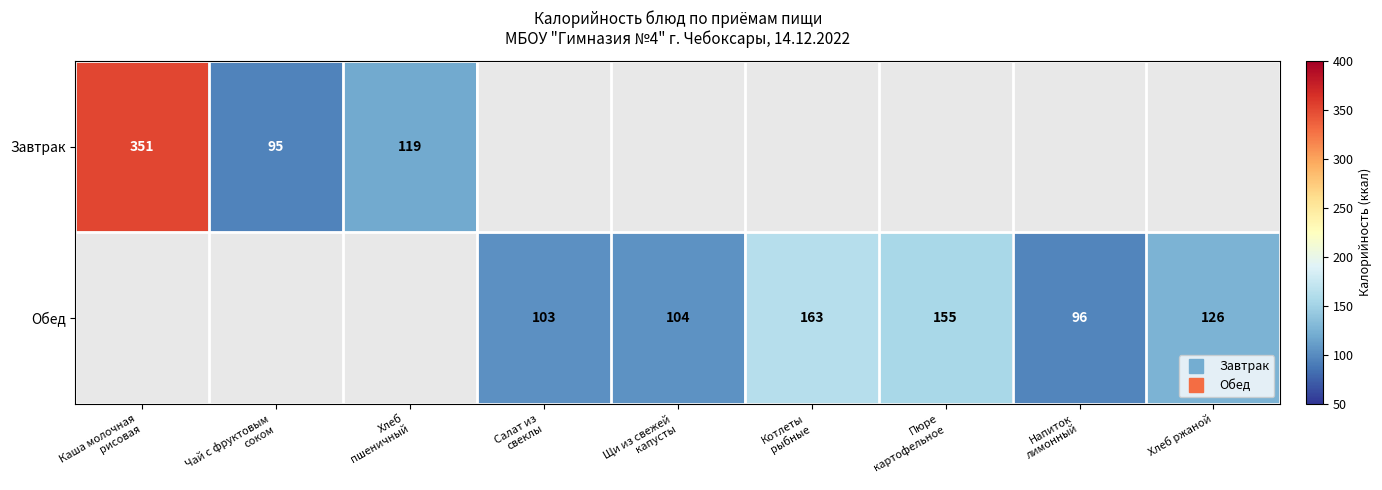

Between Щи из свежей капусты and Пюре картофельное, which series saw the biggest shift?

Обед